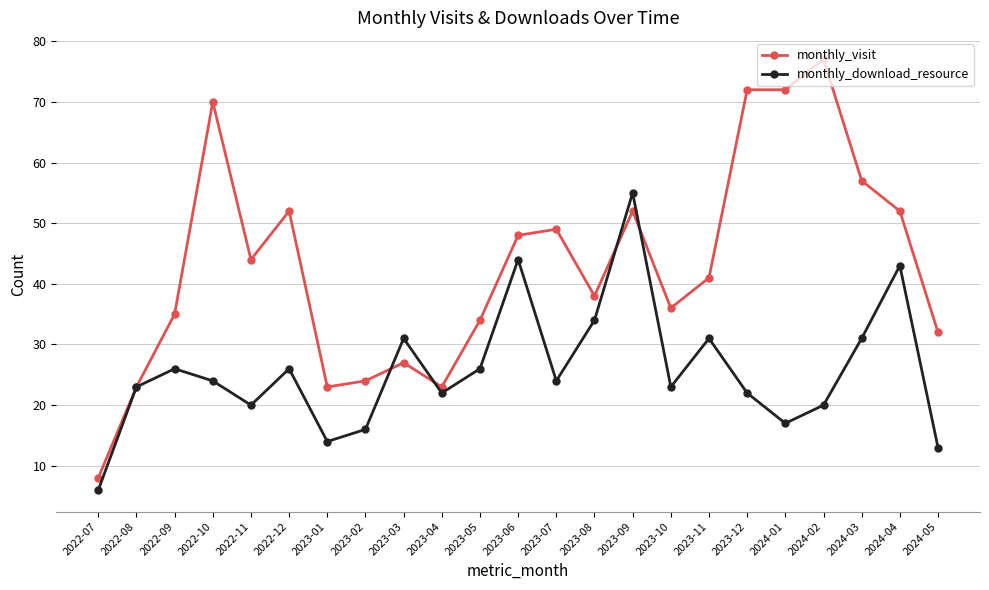

Is the value of monthly_download_resource at 2022-12 greater than the value of monthly_visit at 2024-01?

No